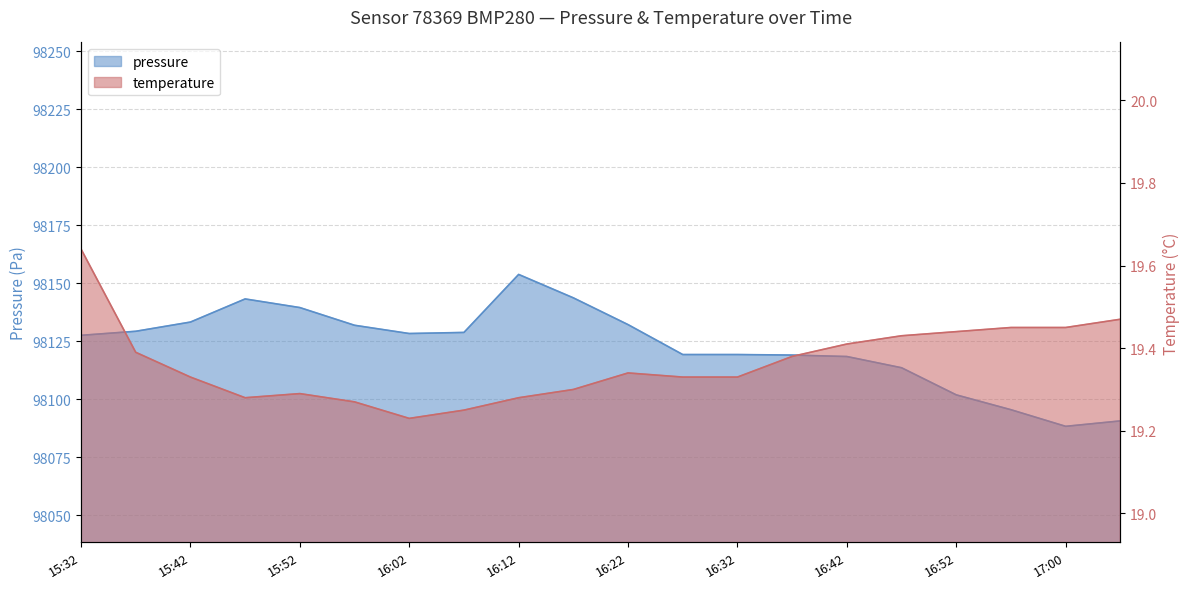

Rank the series by their average value, from highest to lowest.

pressure, temperature